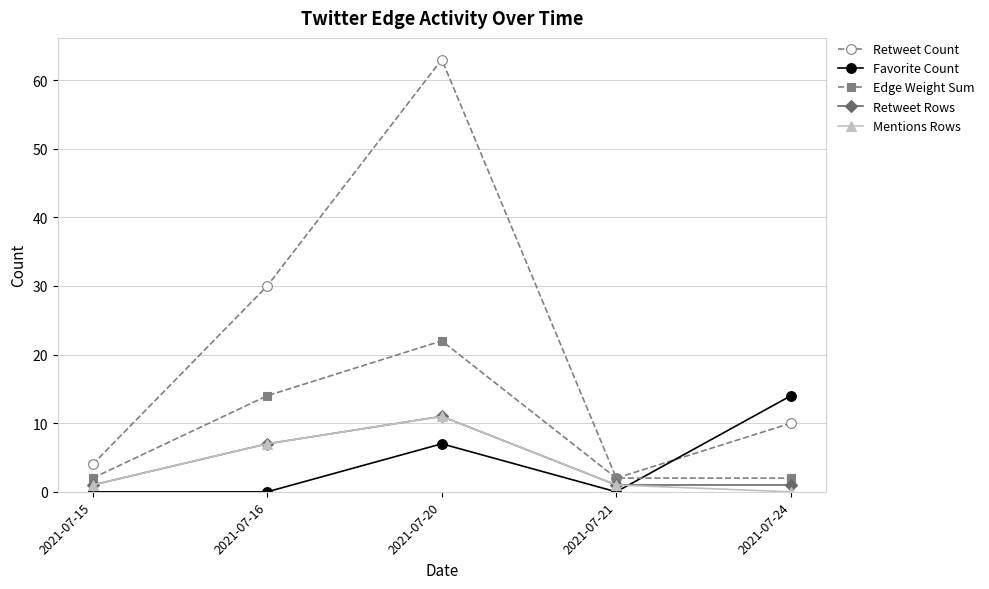

The value of Retweet Count at 2021-07-16 is 13. True or false?

False